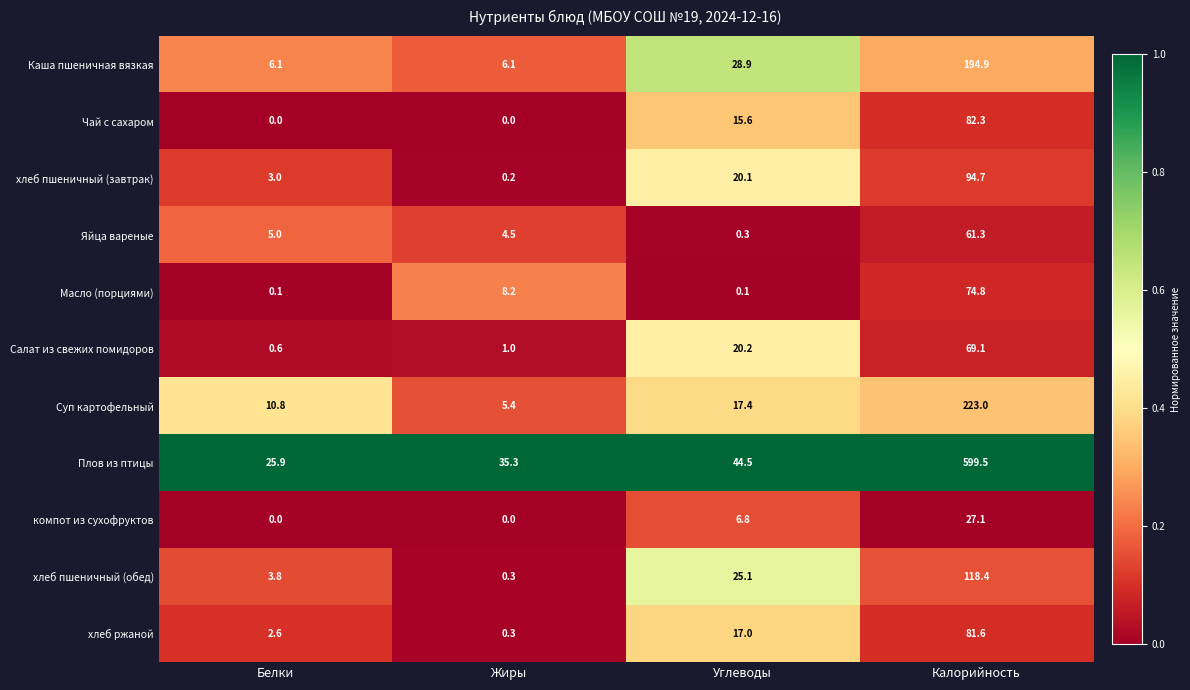

Which series has the largest total across all categories?

Плов из птицы